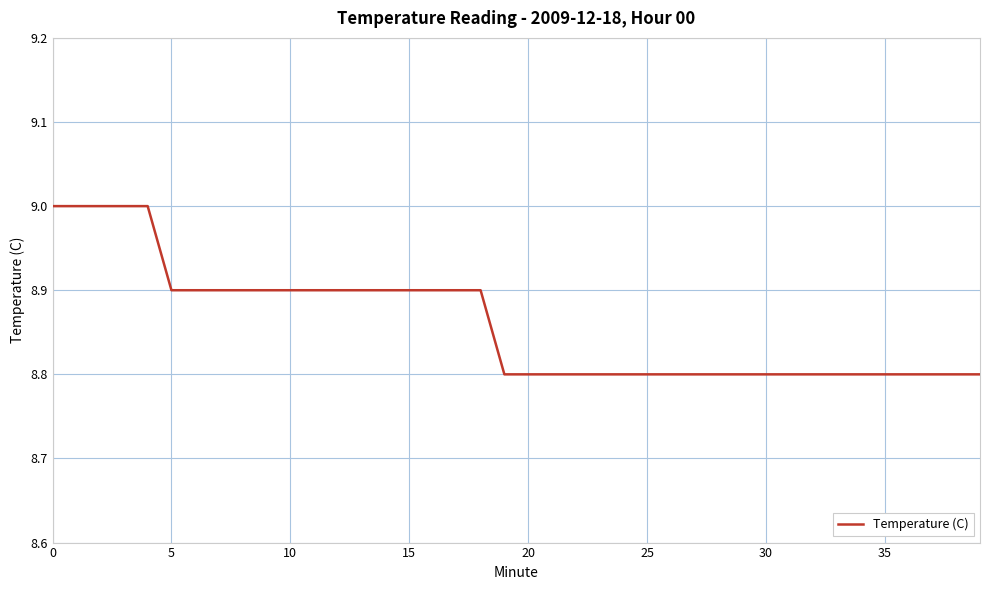

What is the maximum value shown in the chart?

9.0